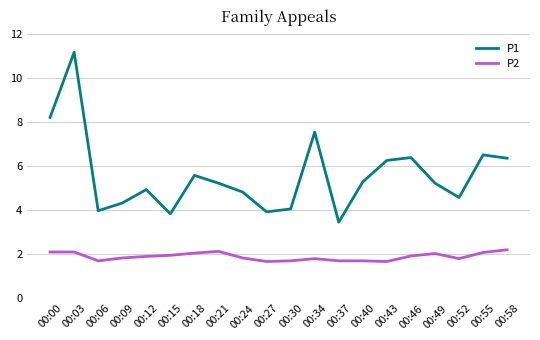

True or false: P1 and P2 cross at least once.

False